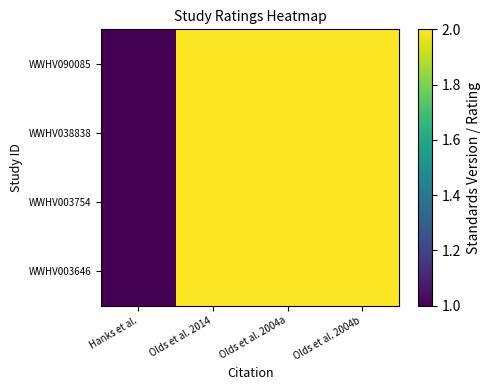

What is the greatest value displayed?

2